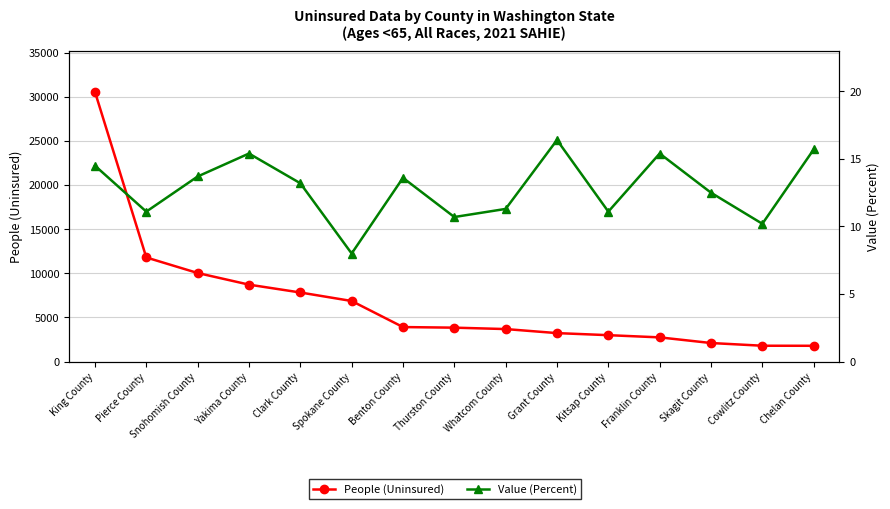

What is the difference between the maximum and minimum values in the Value (Percent) series?

8.4